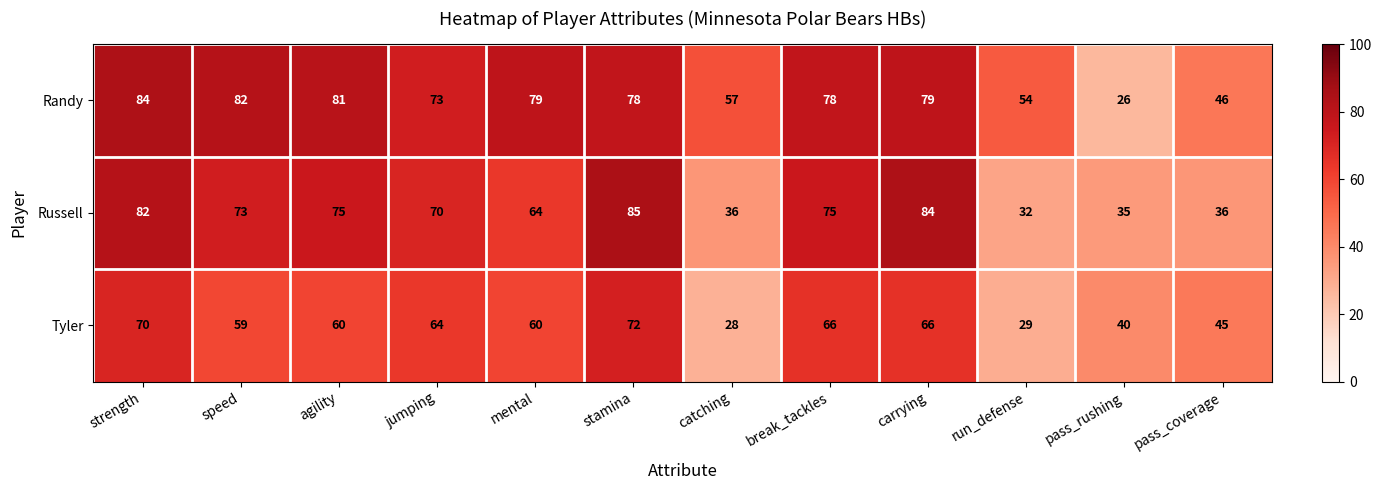

Which series changed the most between strength and run_defense?

Russell